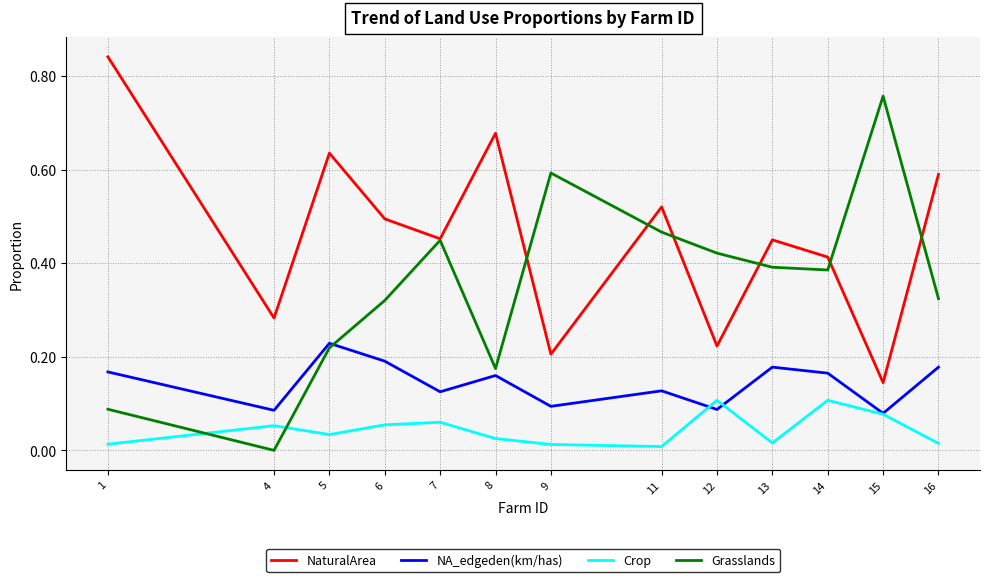

Which series has the largest range (max minus min)?

Grasslands